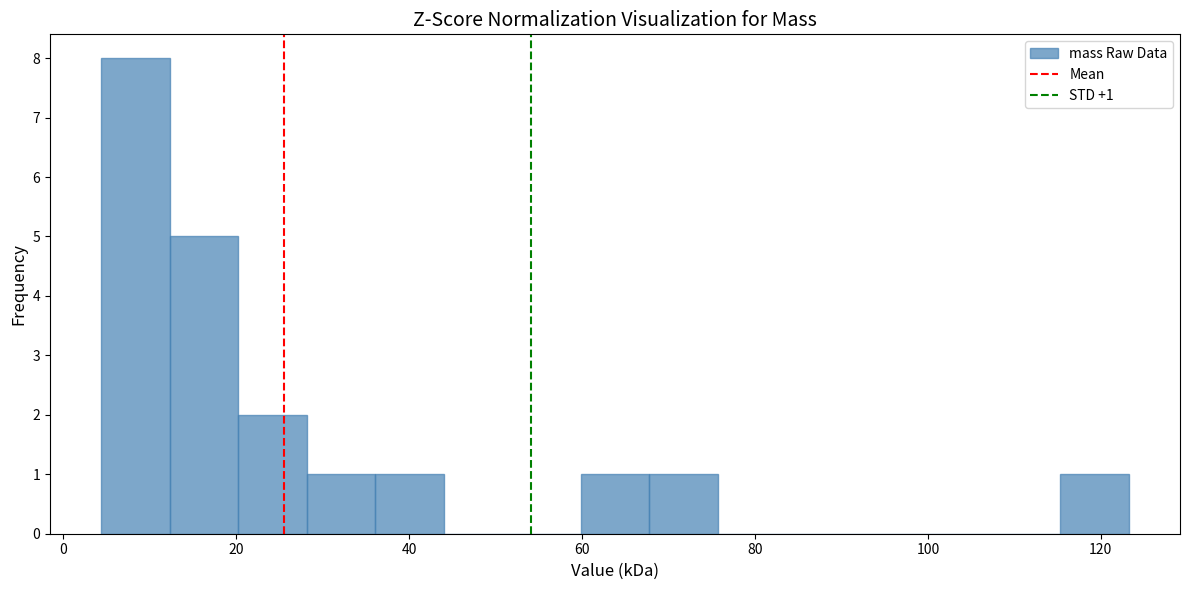

Around what value on the x-axis is the tallest bar? Give the approximate position of its centre, as read against the axis.

8